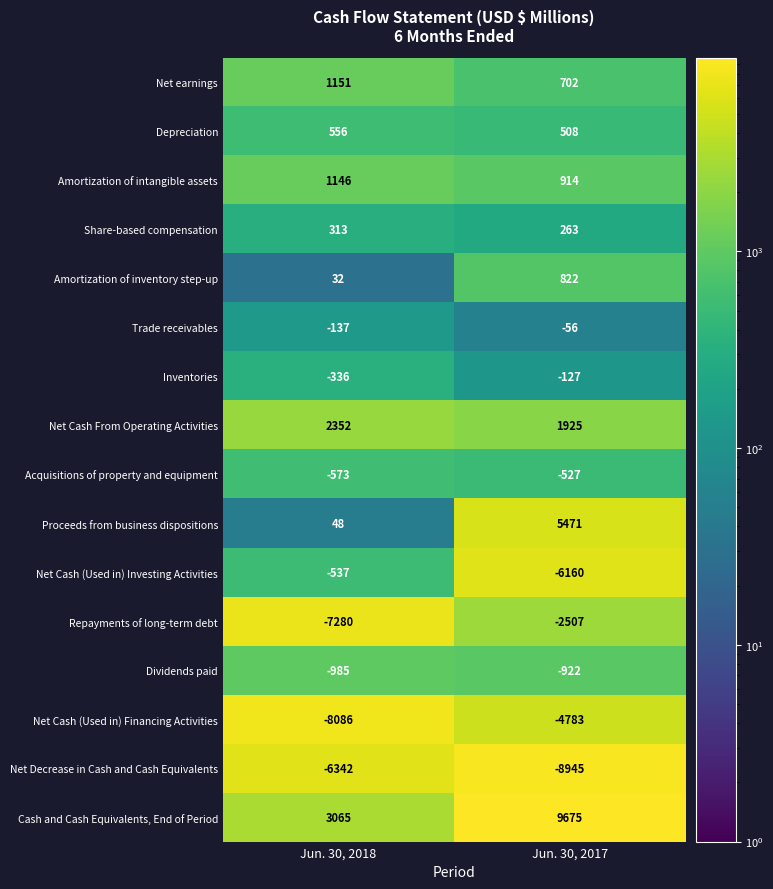

Which series has the widest spread of values?

Cash and Cash Equivalents, End of Period